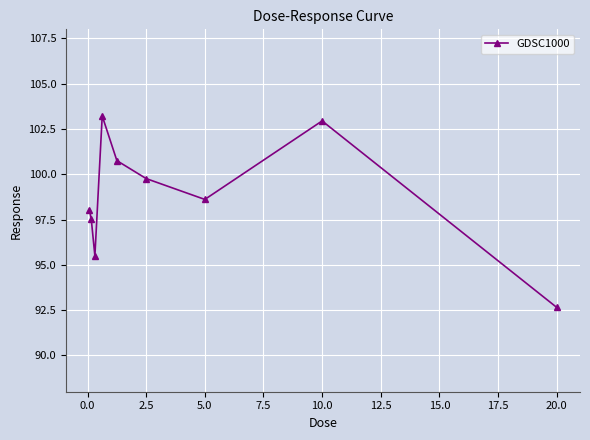

What is the average value?

98.8